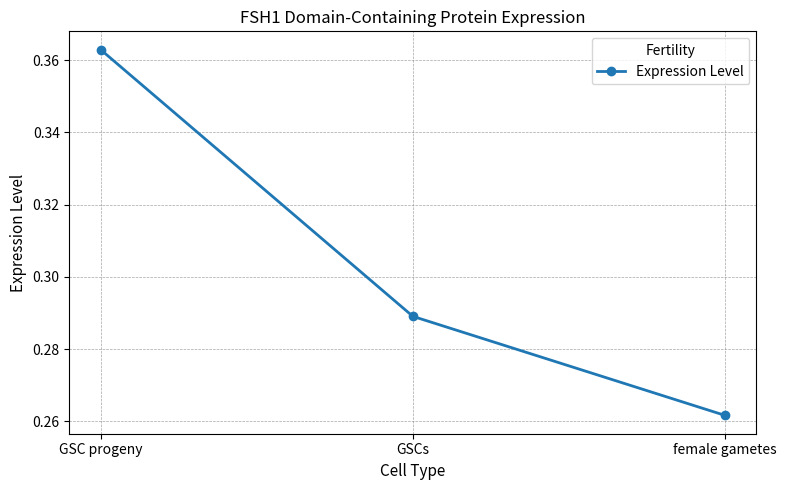

How many series are shown in this chart?

1